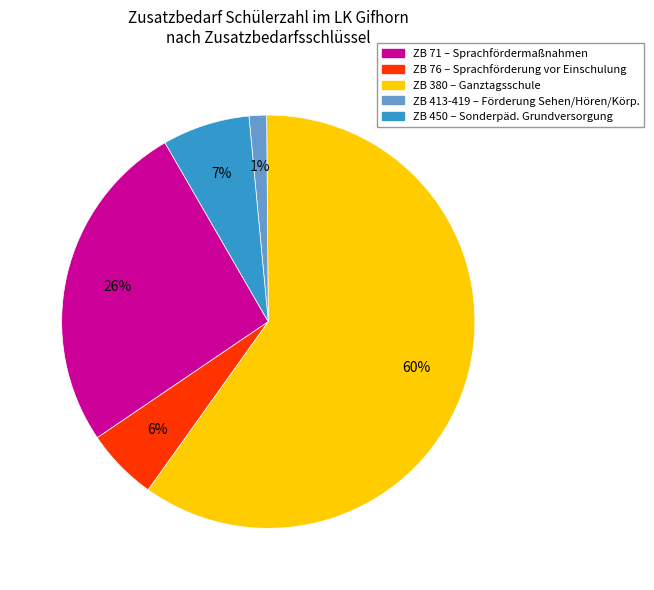

Does any single category account for the majority?

Yes